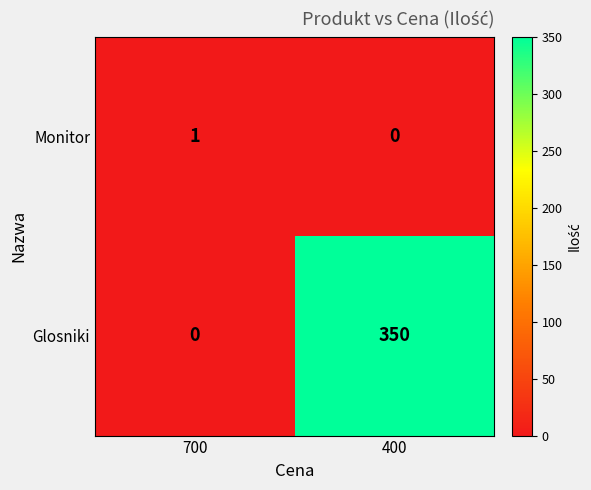

At which category does the chart reach its peak across all series?

400